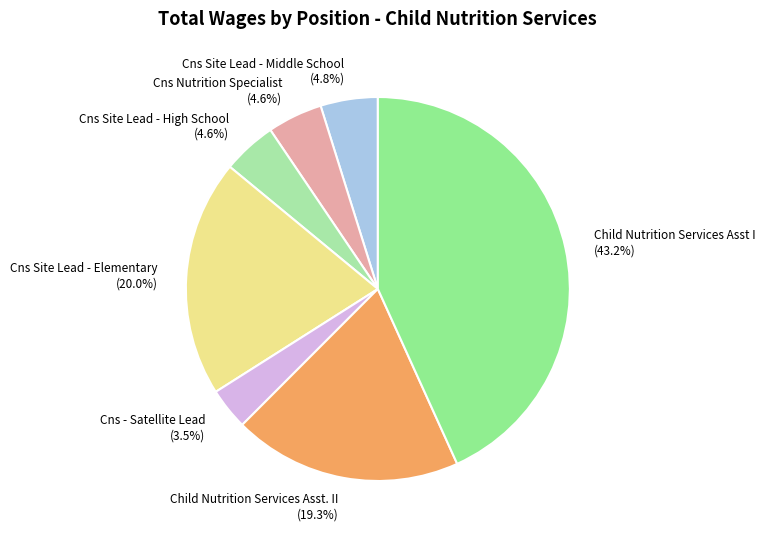

Is it true that Cns Nutrition Specialist is 5% of the pie?

True